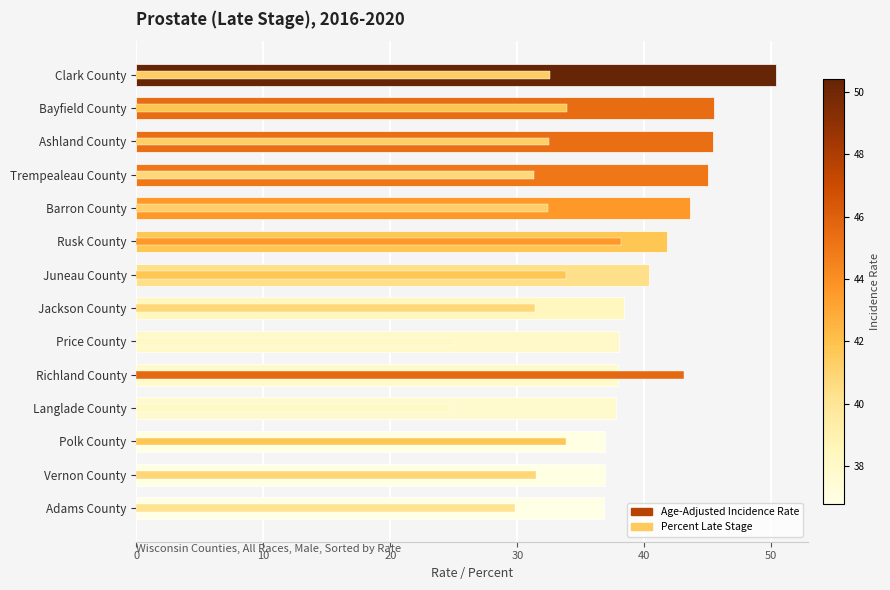

Which series changed the most between Bayfield County and Polk County?

Age-Adjusted Incidence Rate